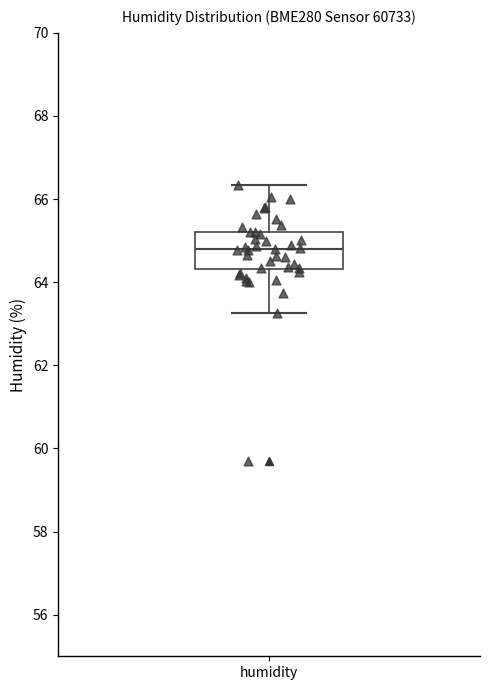

Read this box plot against the y-axis: the position of the median line, the range covered by the box, and the ends of both whiskers. The values are not printed on the chart, so give them approximately, as read against the axis.

median 64.8, box 64.4 to 65.2, whiskers 63.2 to 66.4